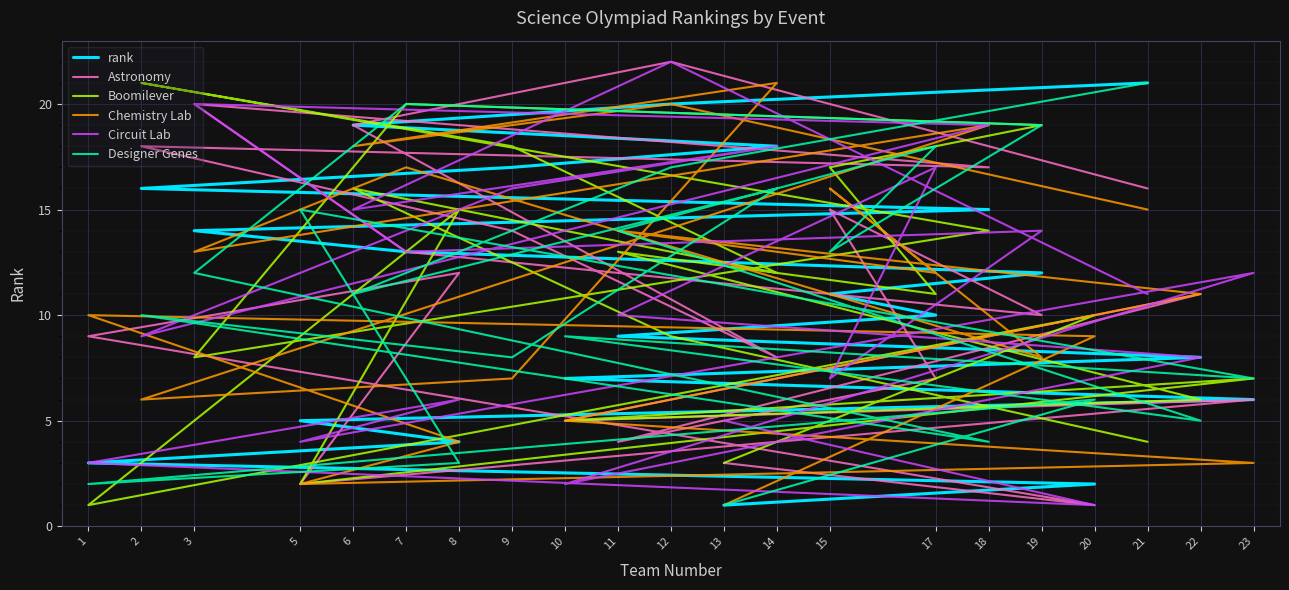

What is the maximum value shown in the chart?

22